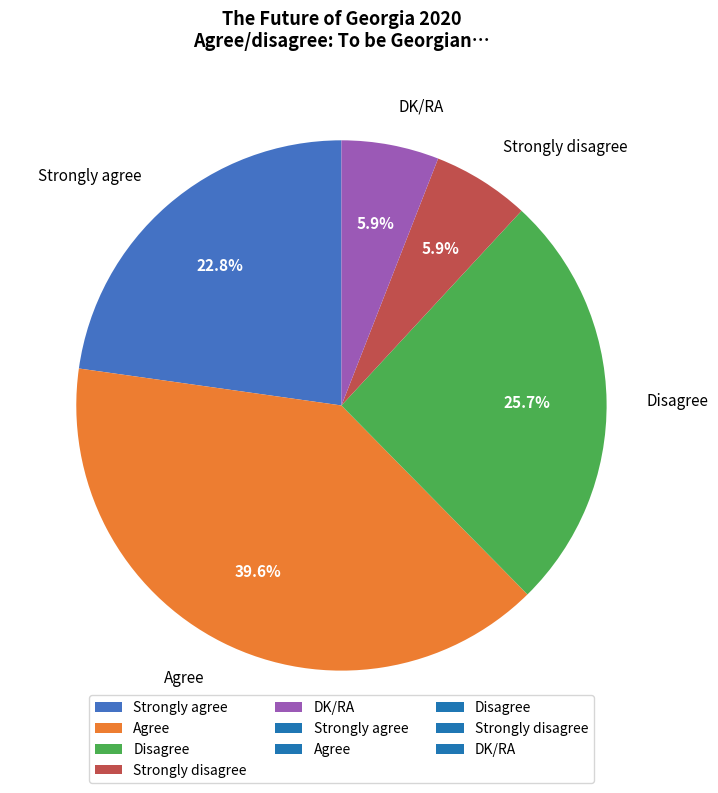

To the nearest percent, what is the average slice percentage?

20%